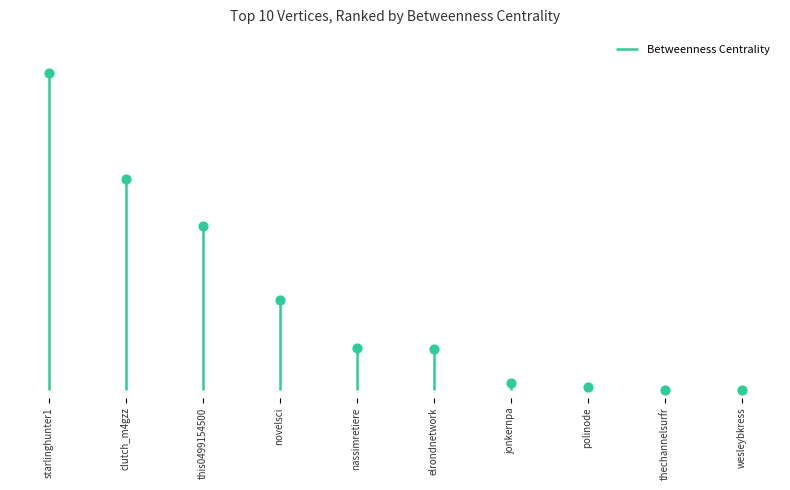

Approximately how many times larger is the value at polinode compared to elrondnetwork?

0.1